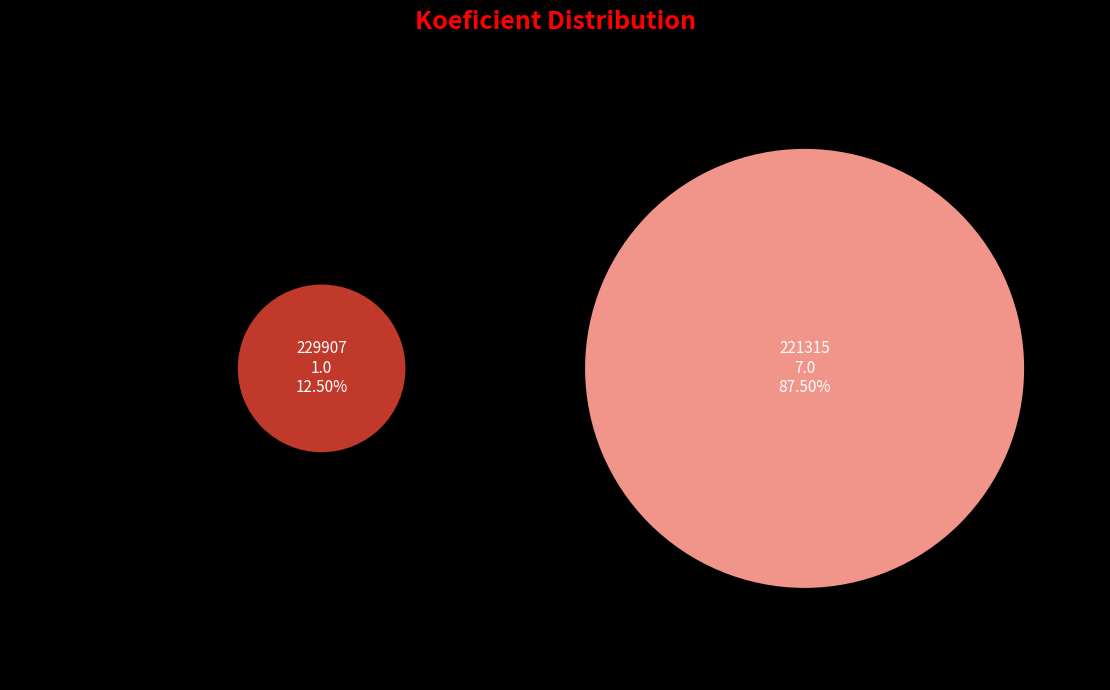

What is the ratio of the value at 221315 to the value at 229907?

7.0